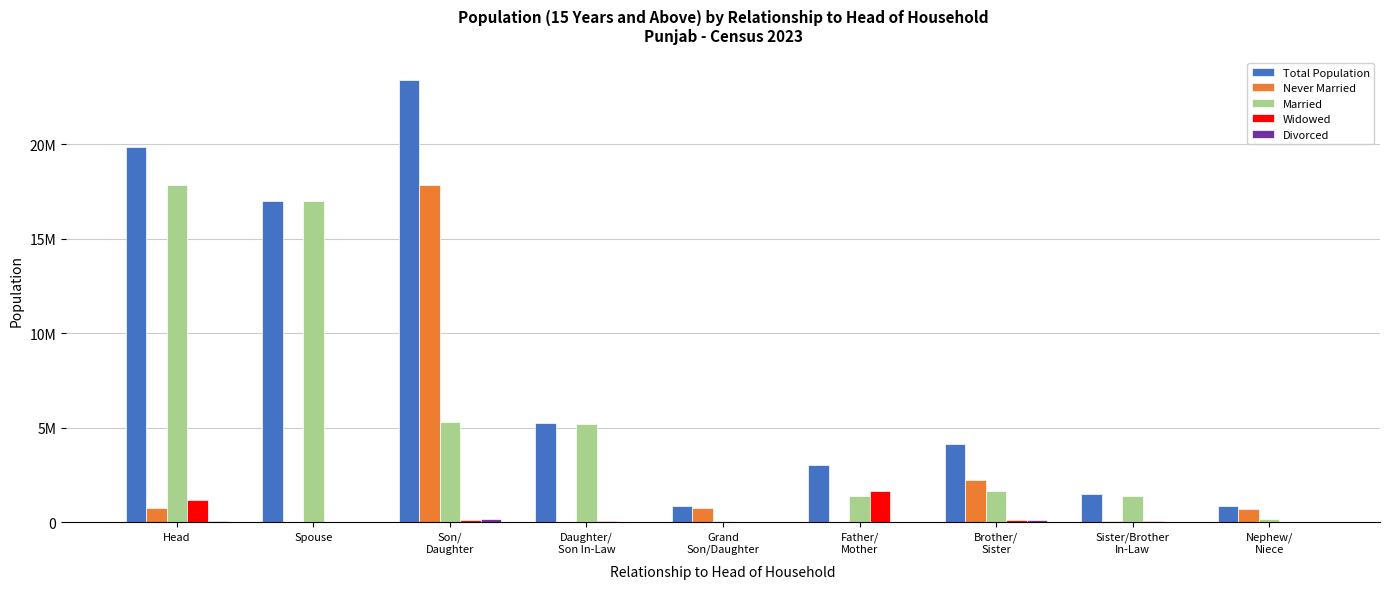

Are the bars horizontal?

No